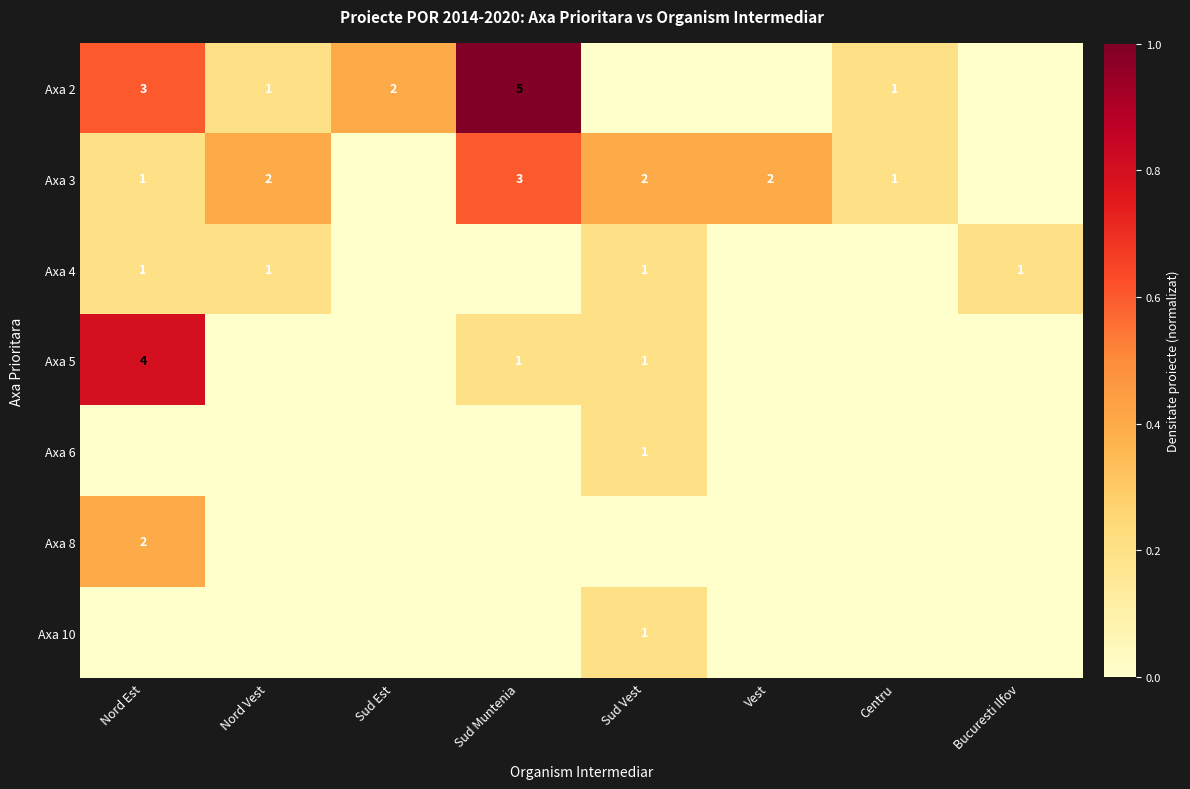

The Axa 3 series shows 0 at Nord Est. True or false?

False